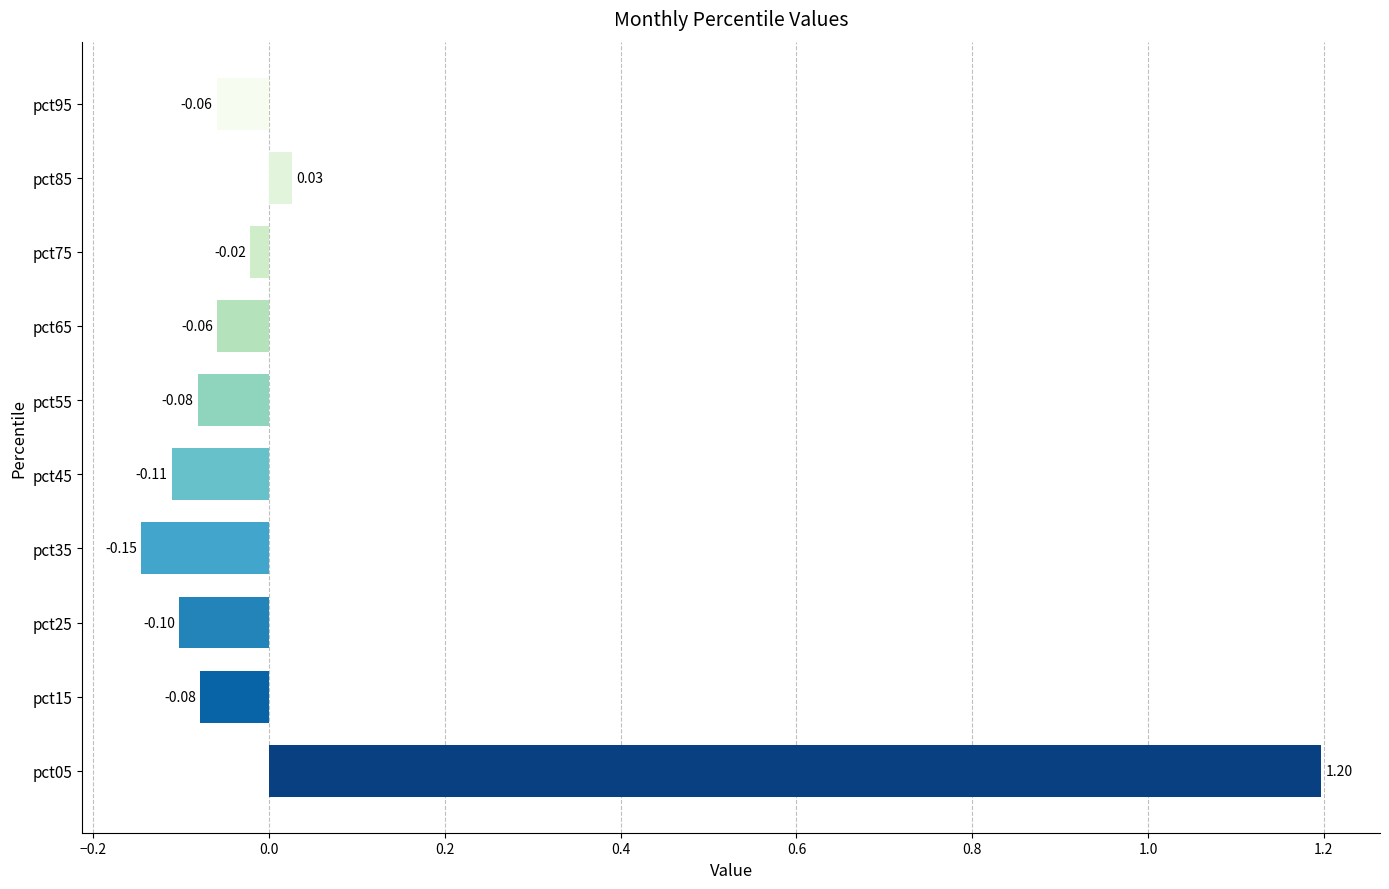

Count the number of data series in this chart.

1